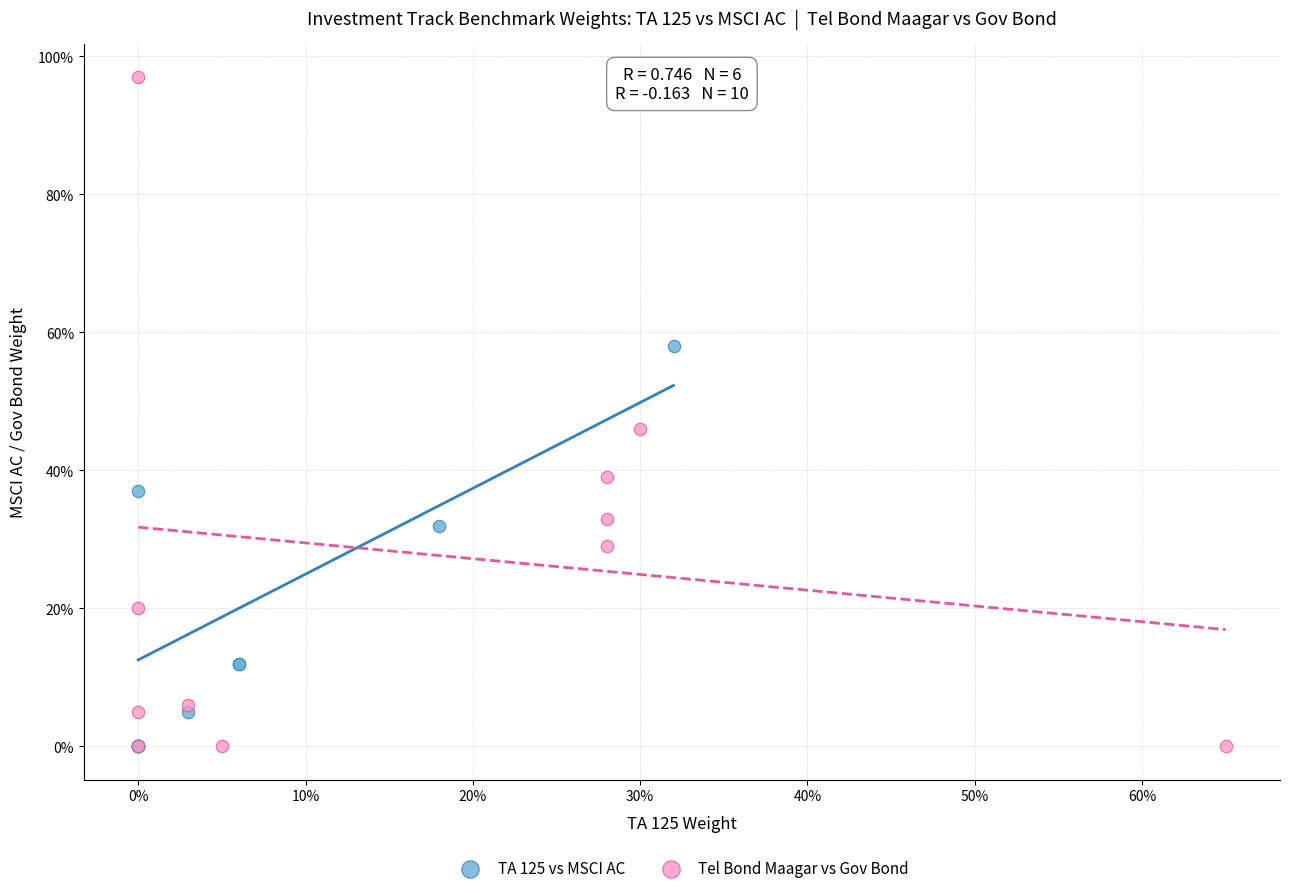

Which series contains the highest Y value?

Tel Bond Maagar vs Gov Bond